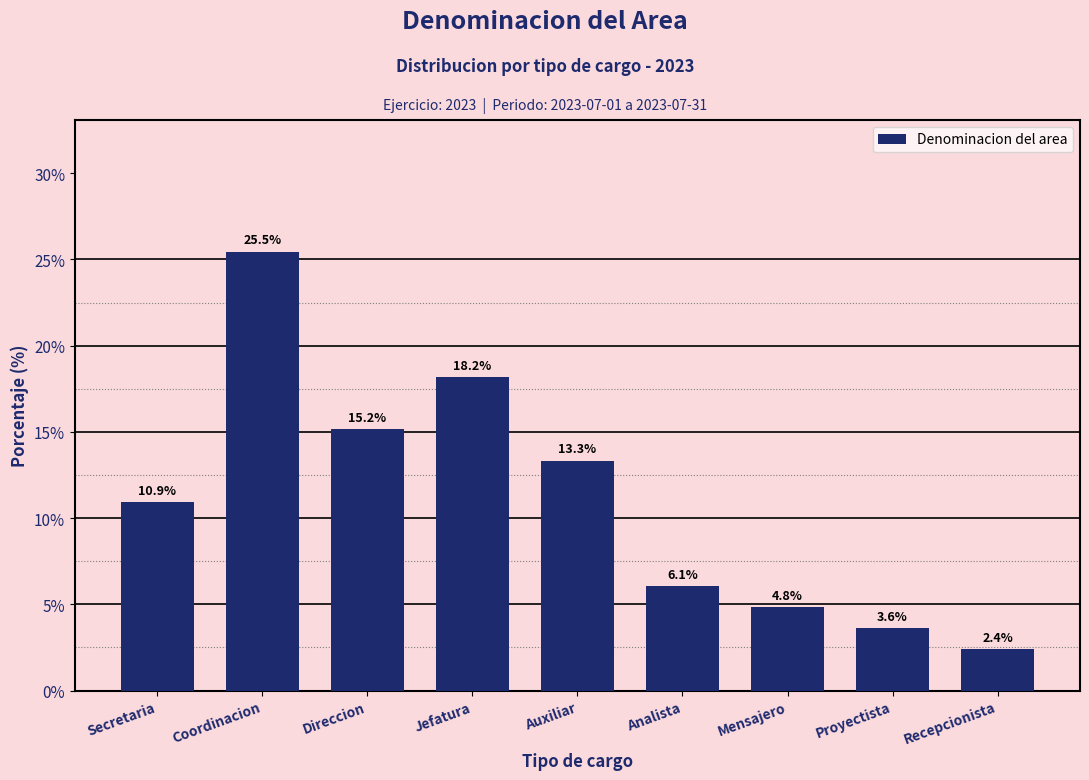

Reading right to left, list all the values displayed in this chart.

Recepcionista=2.4	Proyectista=3.6	Mensajero=4.8	Analista=6.1	Auxiliar=13.3	Jefatura=18.2	Direccion=15.2	Coordinacion=25.5	Secretaria=10.9